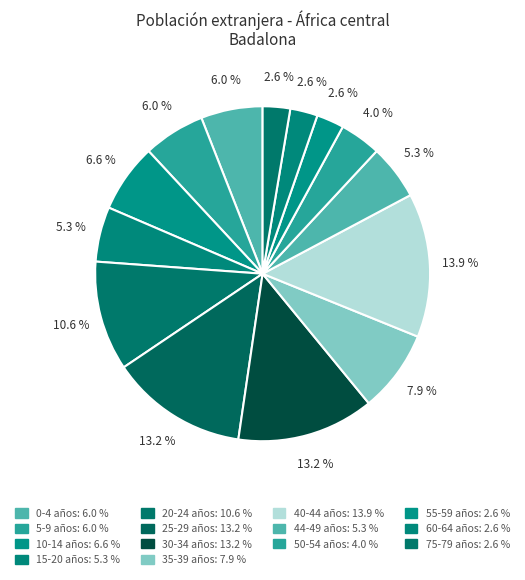

How many slices are in this pie chart?

14